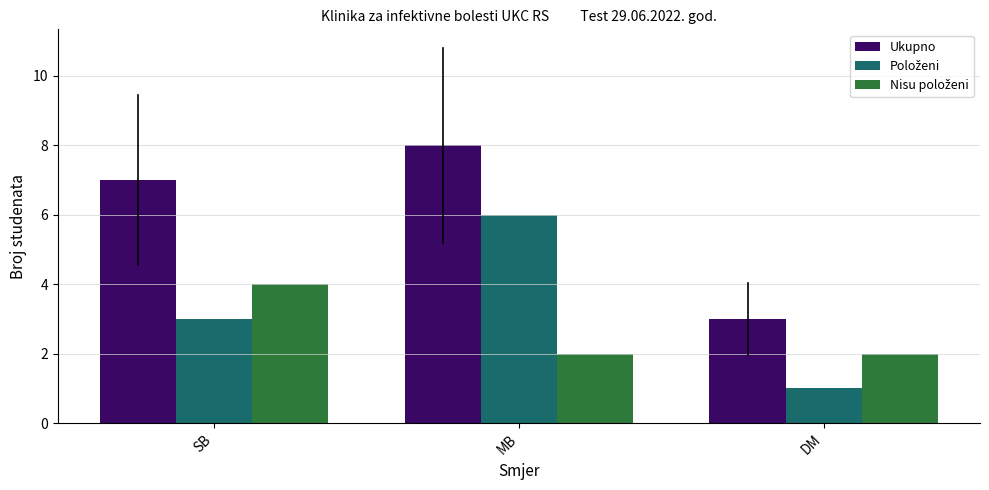

What is the label of the 3rd bar from the right?

SB